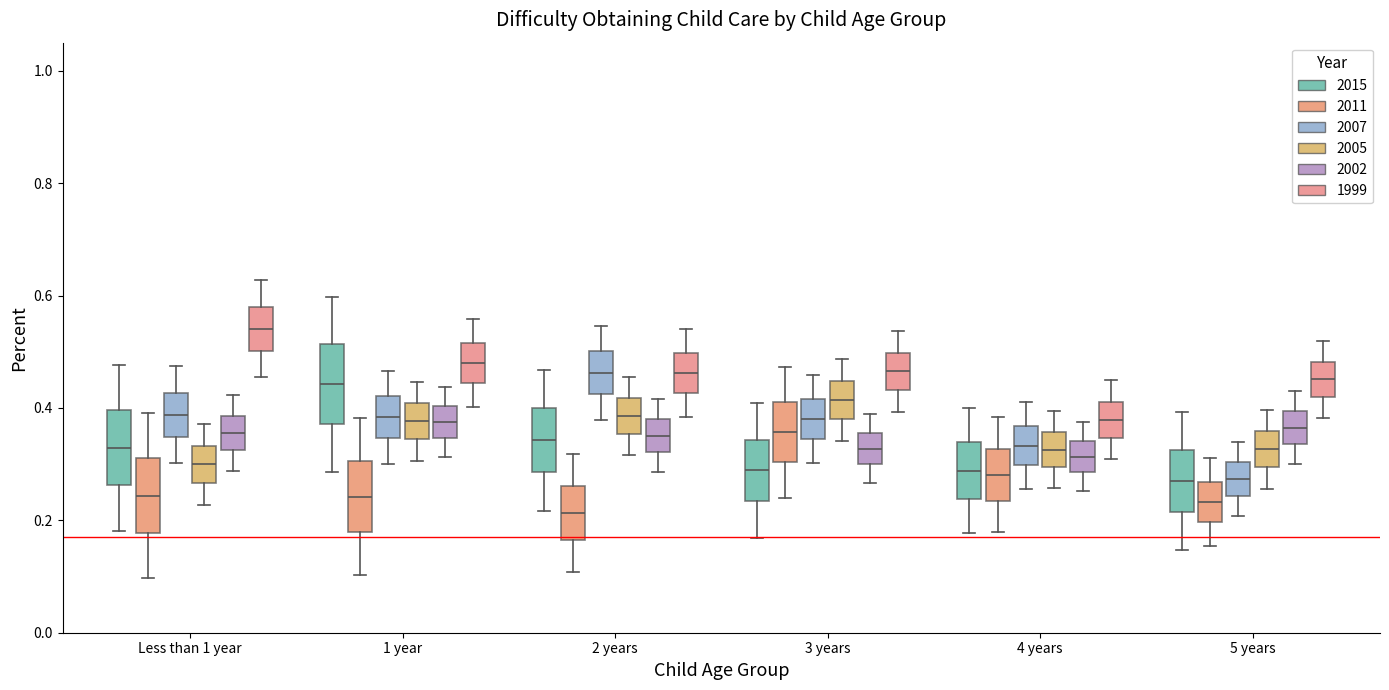

Where does the upper whisker of the box for 3 years (2002) end on the y-axis? The values are not printed on the chart, so give them approximately, as read against the axis.

0.38